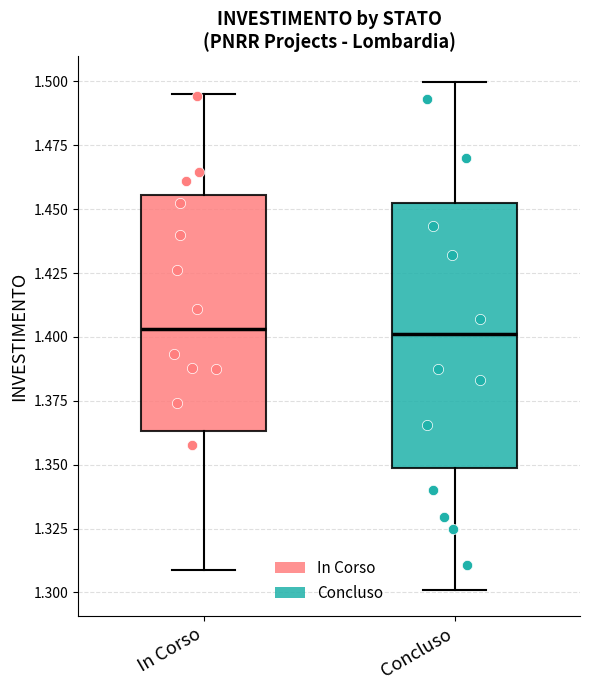

Where does the median line of the box for In Corso sit on the y-axis? The values are not printed on the chart, so give them approximately, as read against the axis.

1.405